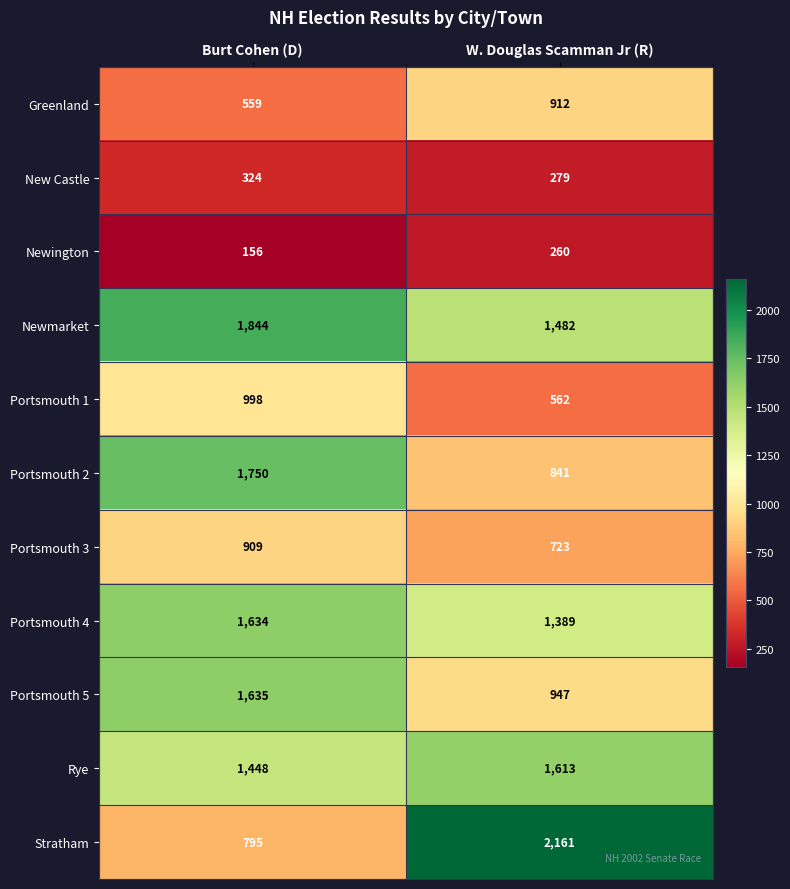

What is the difference between the Portsmouth 4 values at W. Douglas Scamman Jr (R) and Burt Cohen (D)?

245